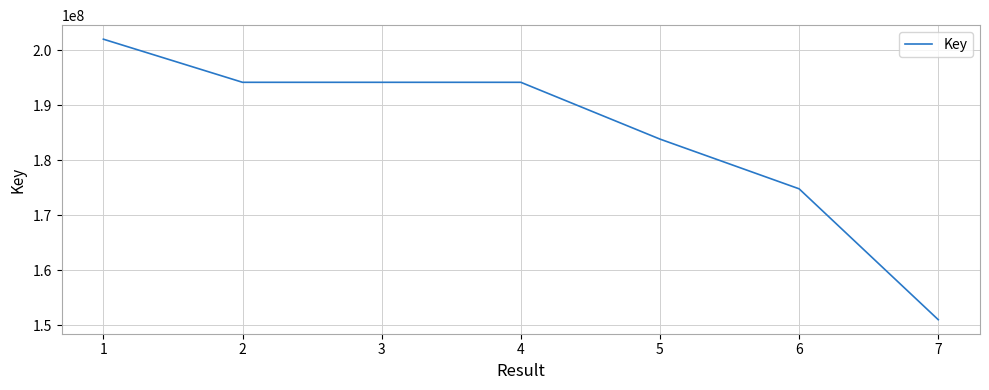

Does the chart display data point markers on the line(s)?

No